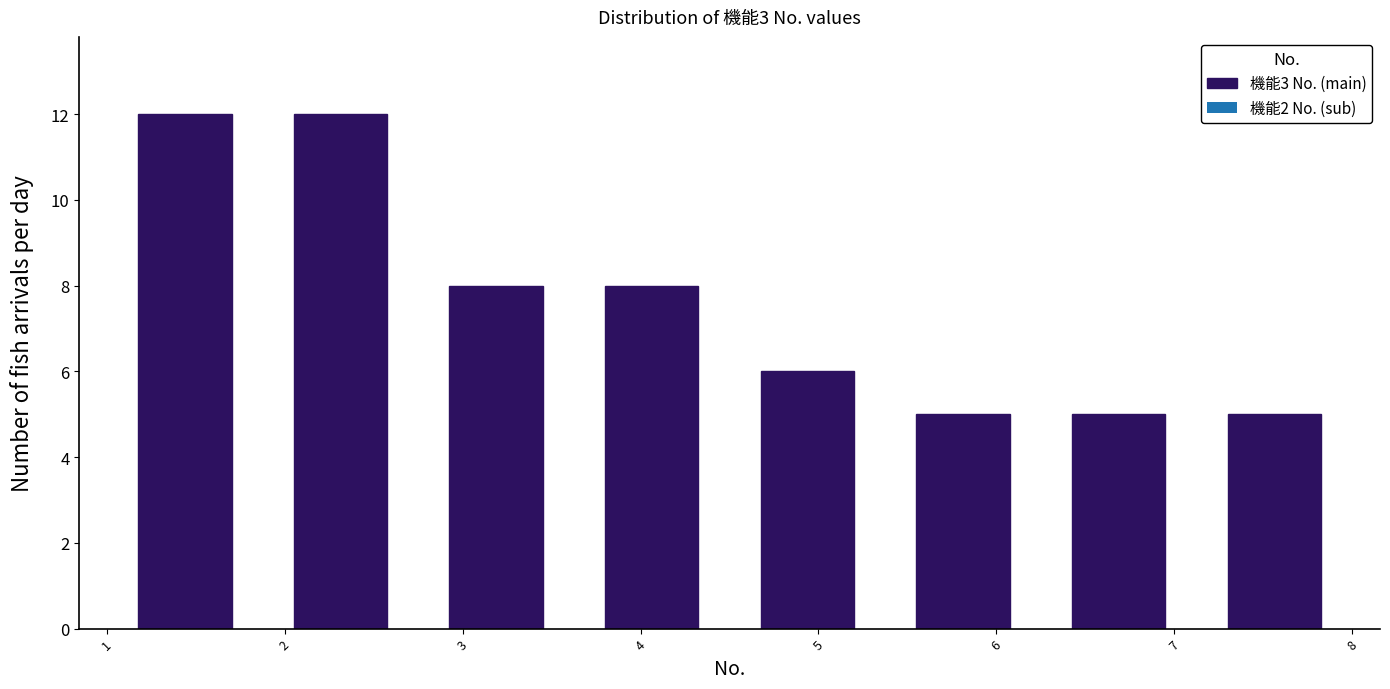

What is the height of the bar covering 4.5 to 5.4 on the x-axis? Neither the bar edges nor the heights are printed on the chart, so give them approximately, as read against the axes.

6